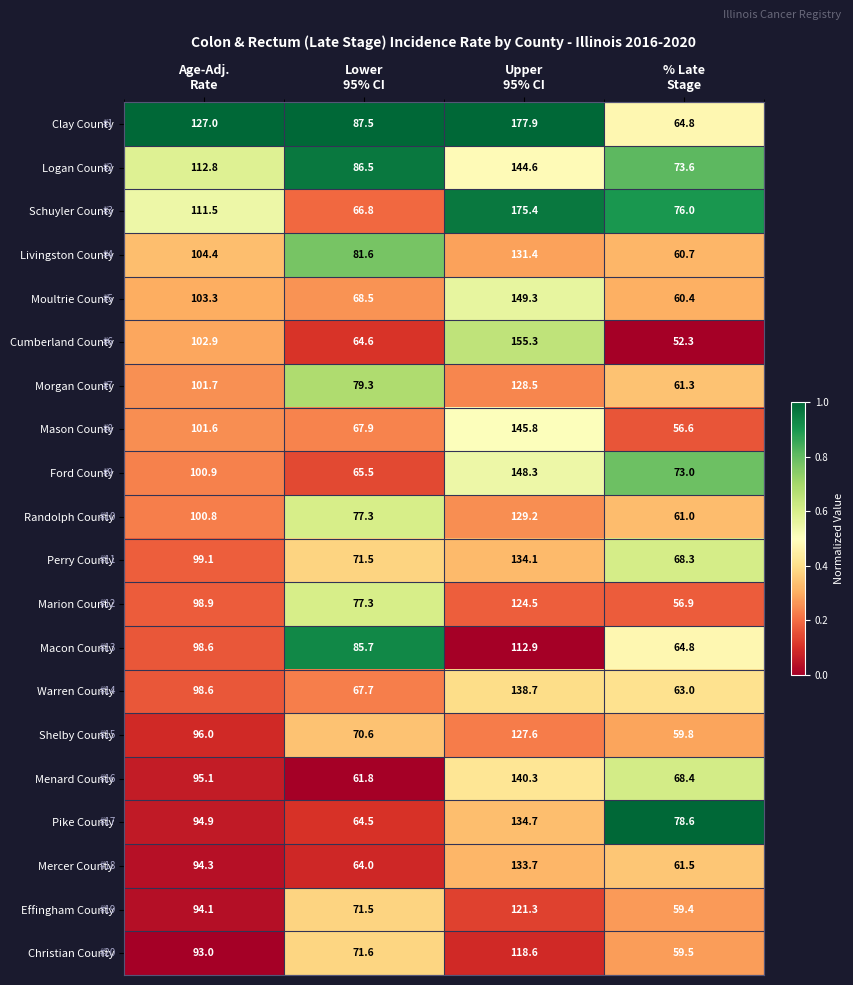

What is the difference between the second highest and second lowest values in the Shelby County series?

25.4